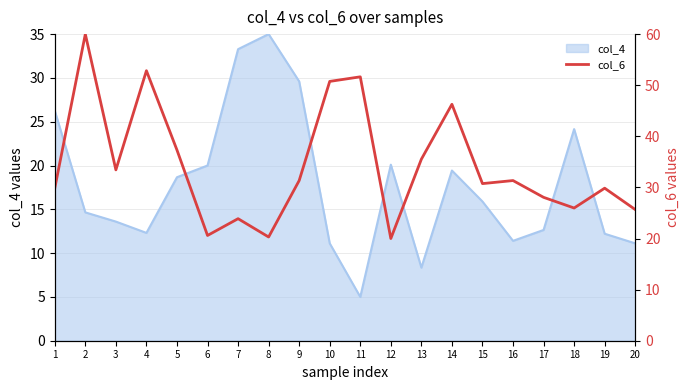

Reading right to left, extract all data points from this chart.

25.7	29.9	26.0	28.1	31.3	30.7	46.3	35.5	20.0	51.6	50.7	31.3	20.3	23.9	20.6	37.3	52.8	33.4	60.0	29.9